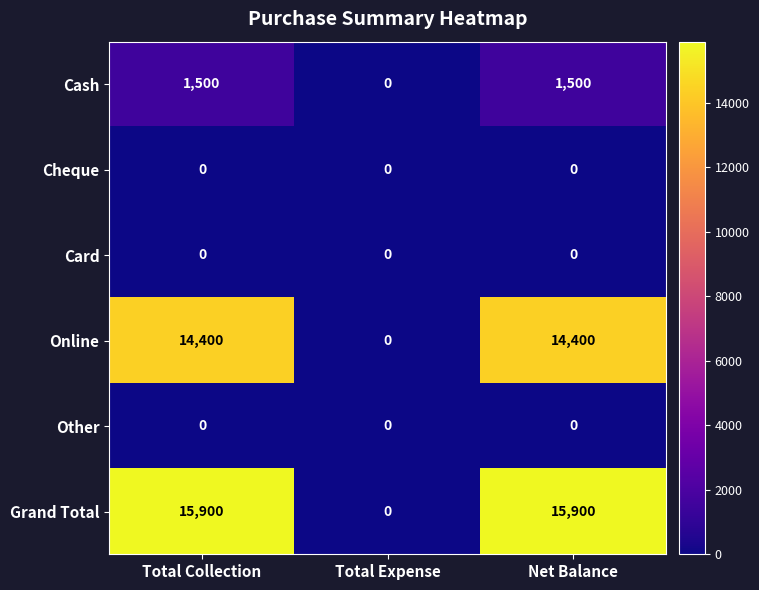

Which series changed the most between Total Collection and Total Expense?

Grand Total